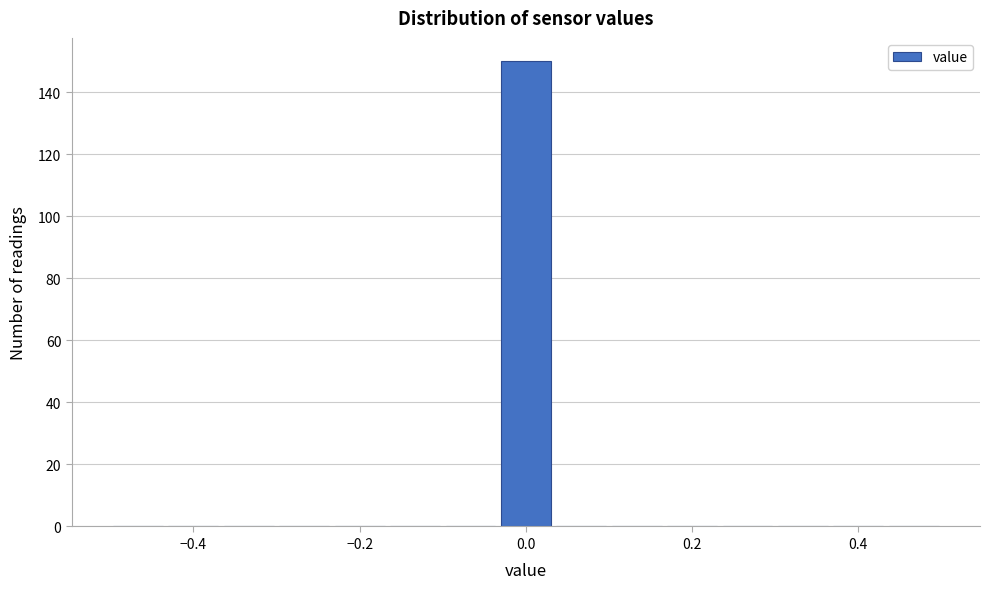

Read against the x-axis, roughly where is the centre of the tallest bar?

0.00